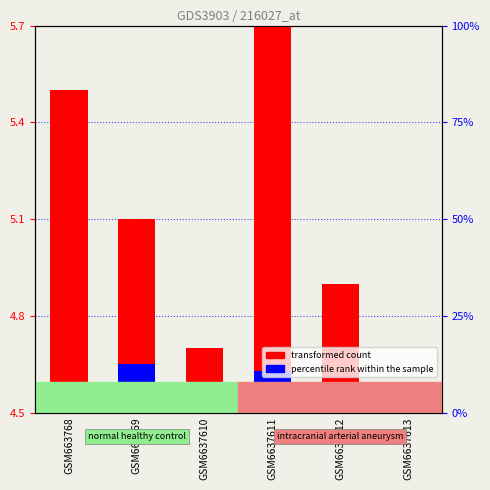

Does the chart contain stacked bars?

No